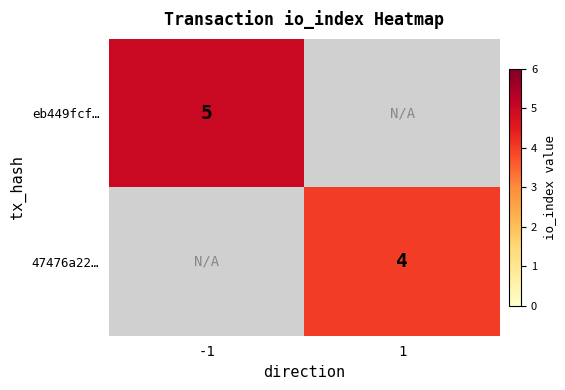

Is the value of eb449fcf… at -1 greater than the value of 47476a22… at 1?

Yes